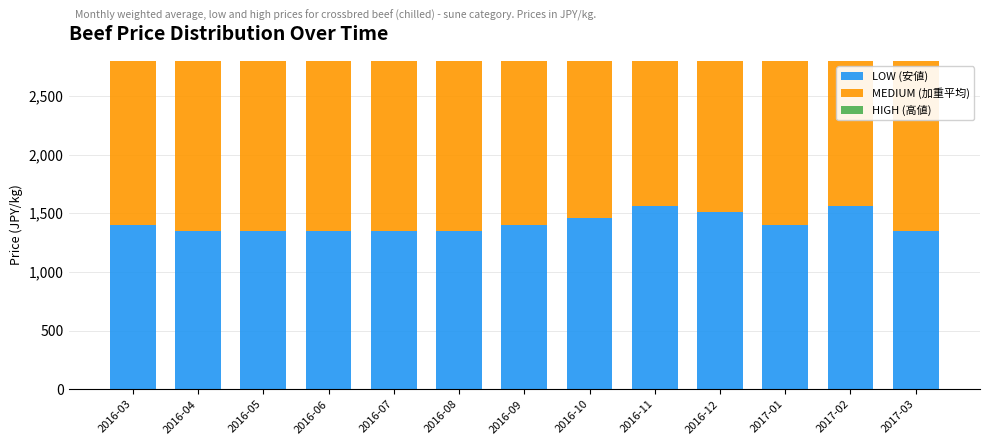

What is the label of the 7th bar from the right?

2016-09